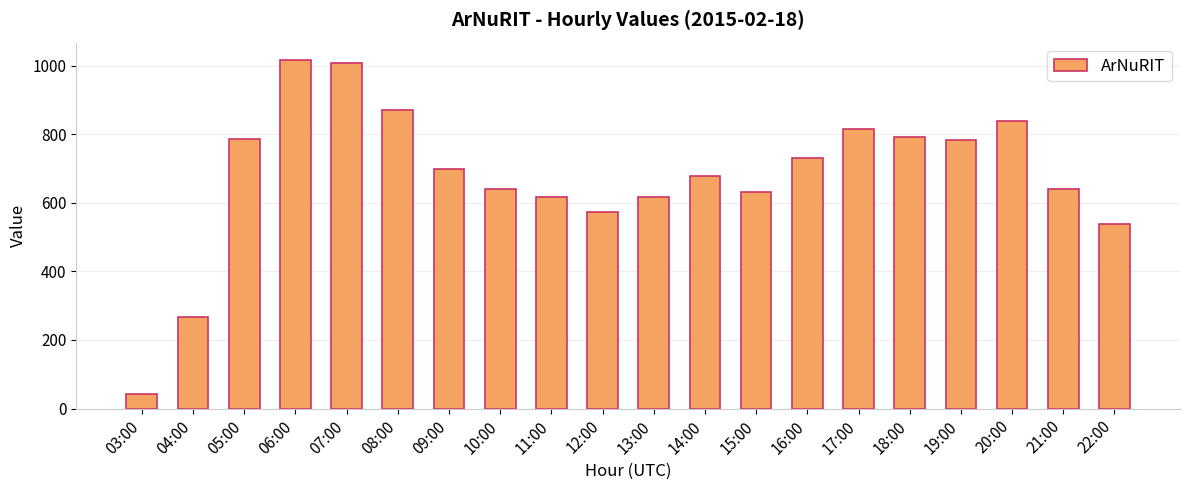

The chart shows a value of 253 at 22:00. True or false?

False